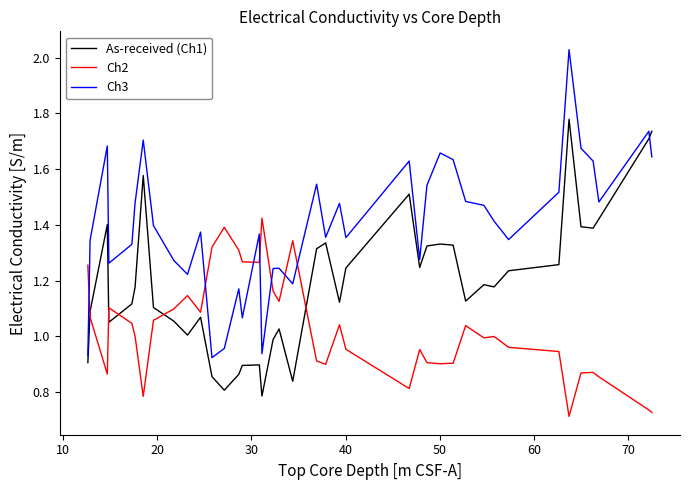

Does the chart have visible grid lines?

No